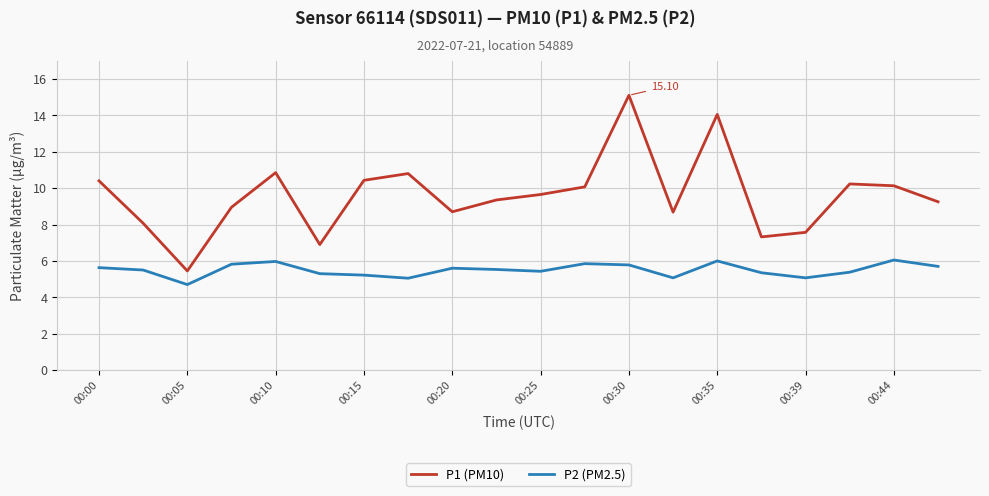

Which series has the widest spread of values?

P1 (PM10)